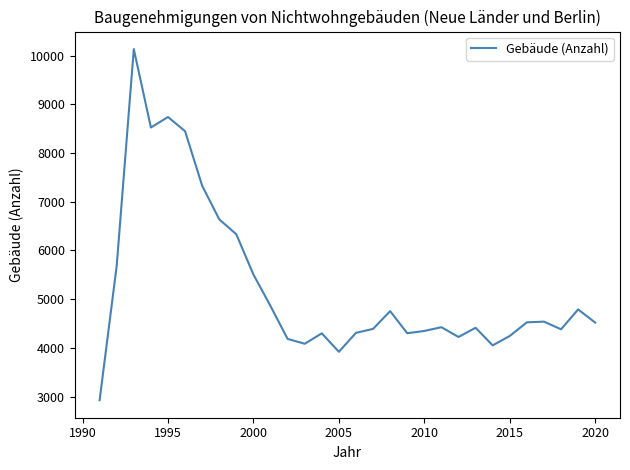

How many lines are shown in the chart?

1